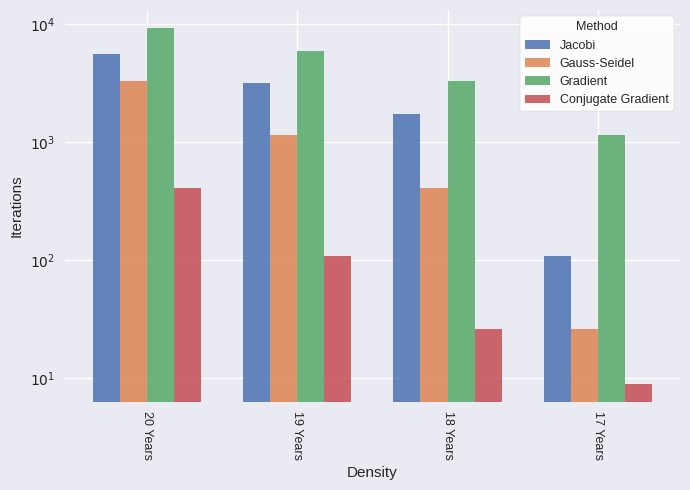

Reading left to right, extract all data points from this chart.

Jacobi: 20 Years=5593	19 Years=3186	18 Years=1727	17 Years=108
Gauss-Seidel: 20 Years=3329	19 Years=1163	18 Years=411	17 Years=26
Gradient: 20 Years=9347	19 Years=5981	18 Years=3329	17 Years=1163
Conjugate Gradient: 20 Years=411	19 Years=108	18 Years=26	17 Years=9